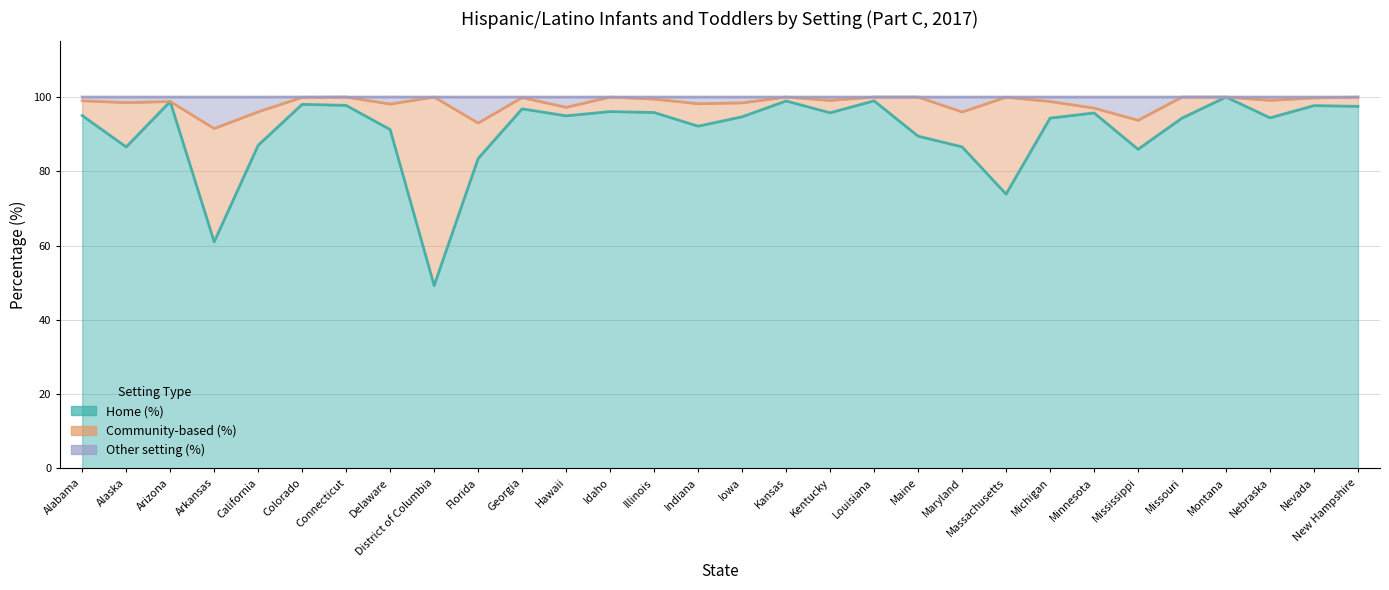

What is the difference between the maximum and minimum values in the Home (%) series?

50.8